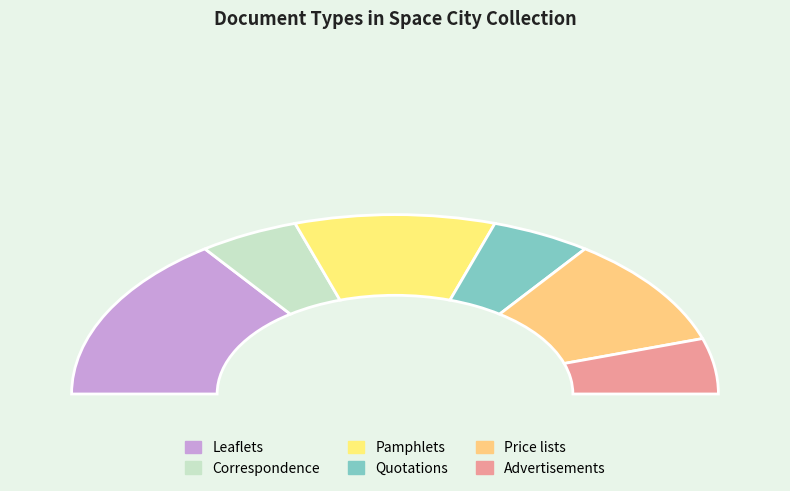

What percentage is the Quotations slice, to the nearest percent?

10%